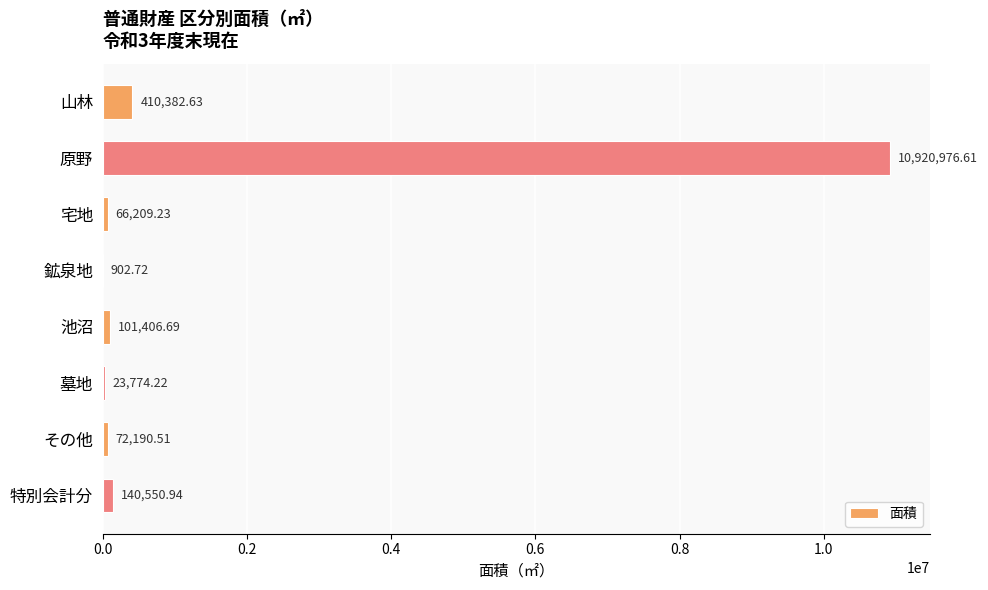

What is the sum of the values at その他 and 墓地?

95964.7